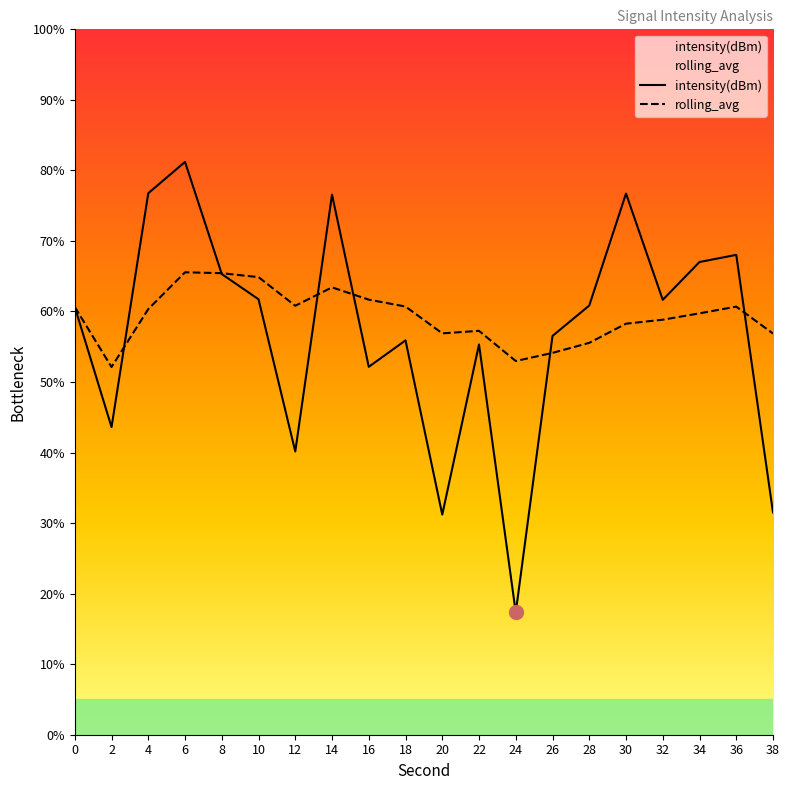

Reading left to right, what are all the values shown in this chart?

intensity(dBm): 60.6	43.6	76.8	81.2	65.3	61.7	40.2	76.6	52.2	55.9	31.2	55.3	17.3	56.5	60.8	76.7	61.7	67.0	68.0	31.5
rolling_avg: 60.6	52.1	60.3	65.6	65.4	64.9	60.8	63.4	61.7	60.7	56.9	57.3	53.0	54.1	55.6	58.3	58.8	59.7	60.7	56.9